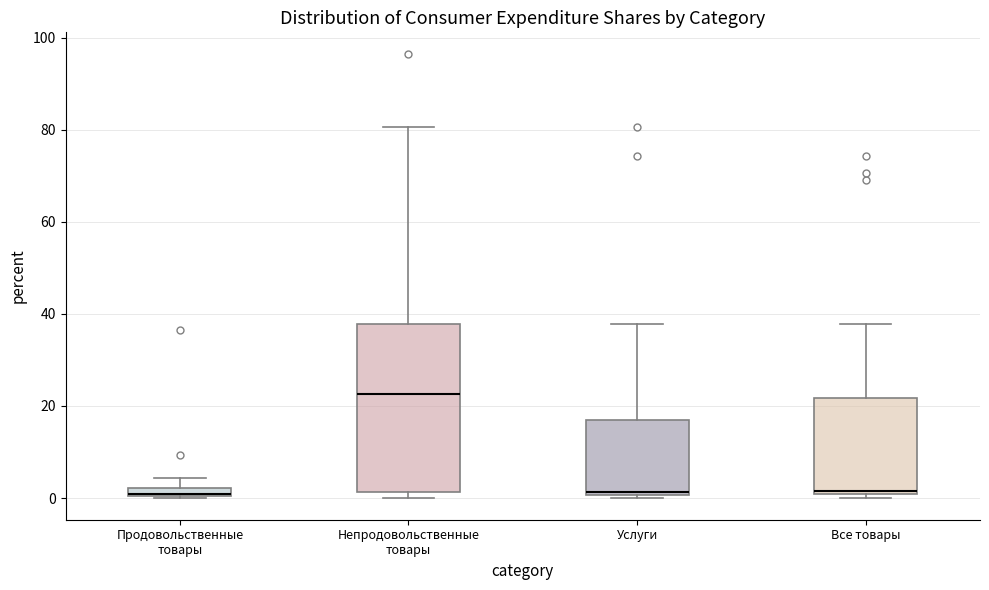

Where is the upper edge of the box for Продовольственные товары on the y-axis? The values are not printed on the chart, so give them approximately, as read against the axis.

2